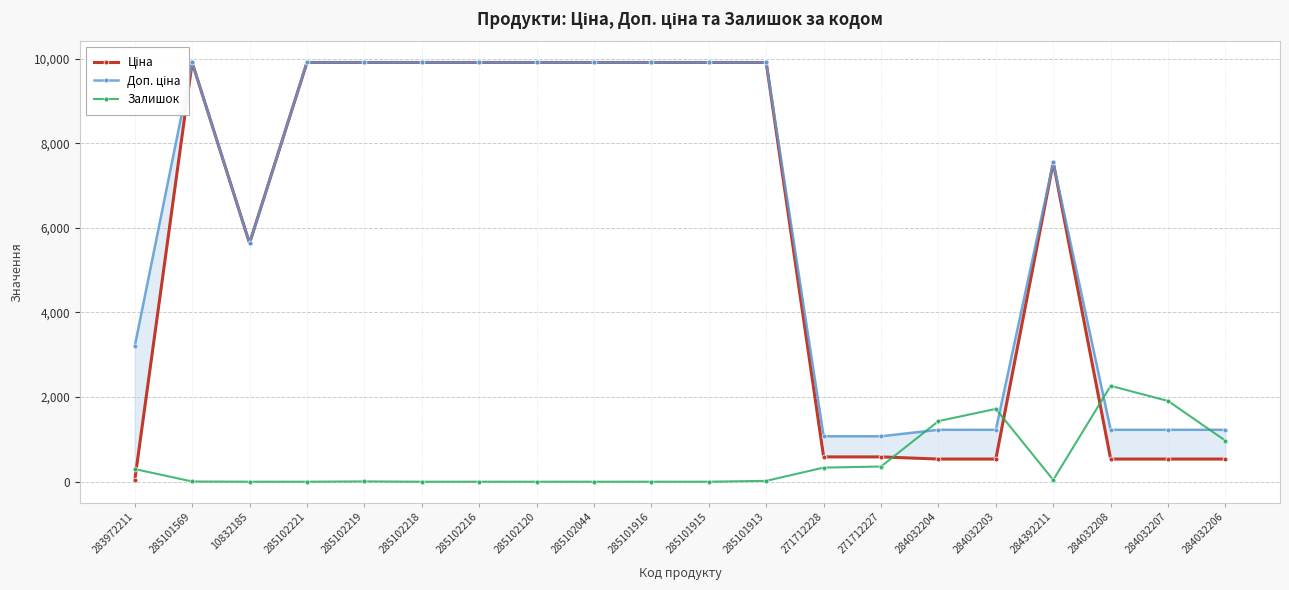

What position from the right is 285102218?

15